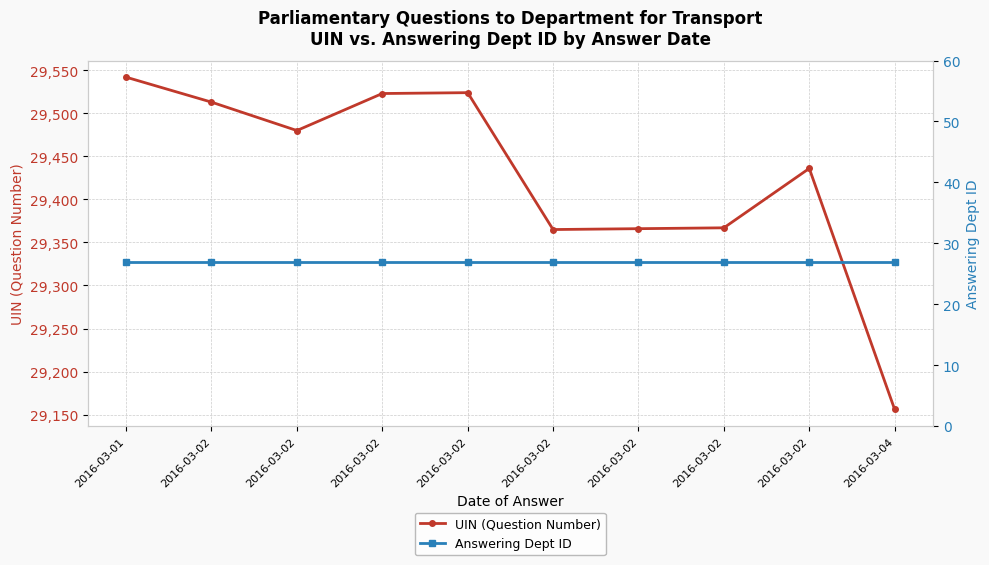

What is the greatest value displayed?

29542